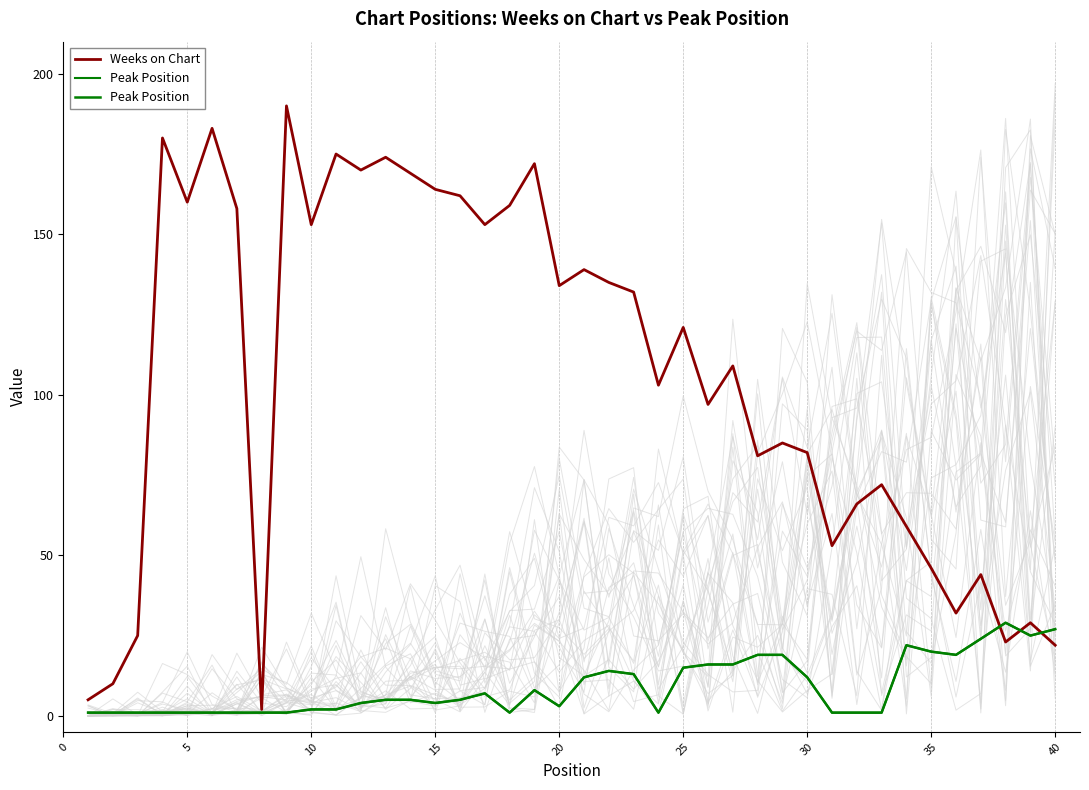

How many values in the Weeks on Chart series are below 121?

20